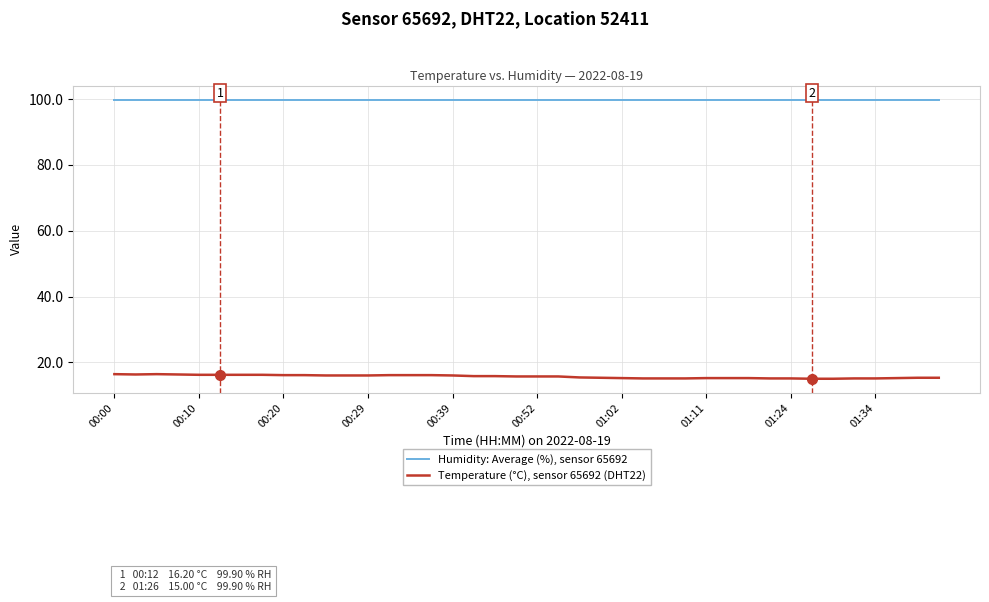

True or false: Humidity: Average (%), sensor 65692 and Temperature (°C), sensor 65692 (DHT22) intersect in this chart.

False